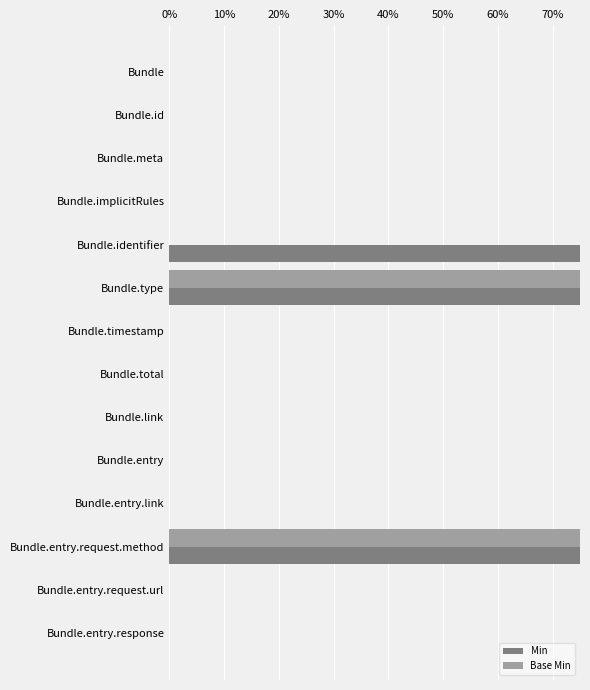

Is it true that Base Min equals 1 at Bundle?

False